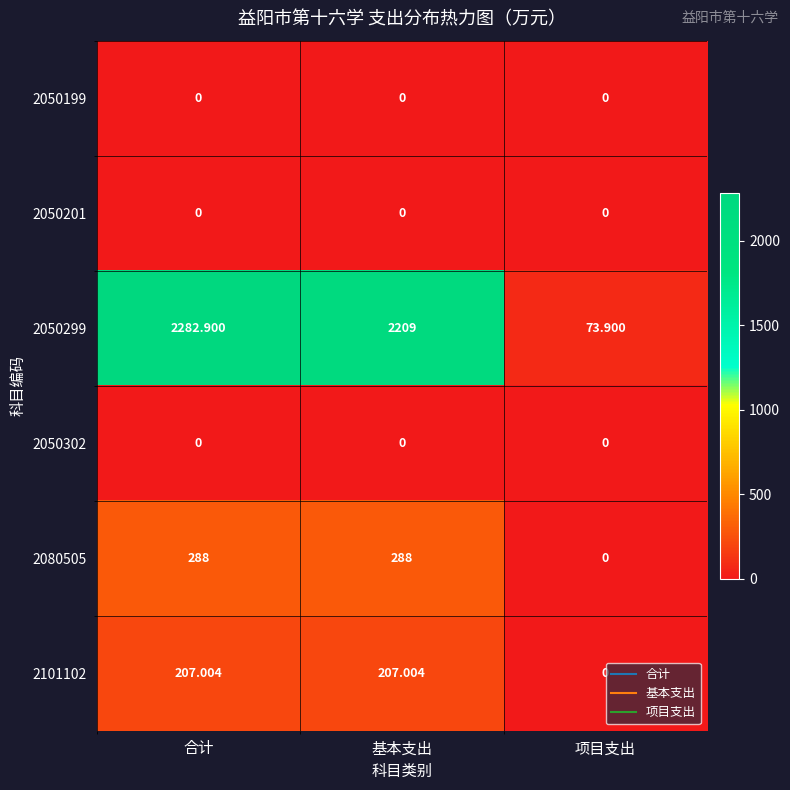

What is the spread (max minus min) of values at 基本支出?

2209.0